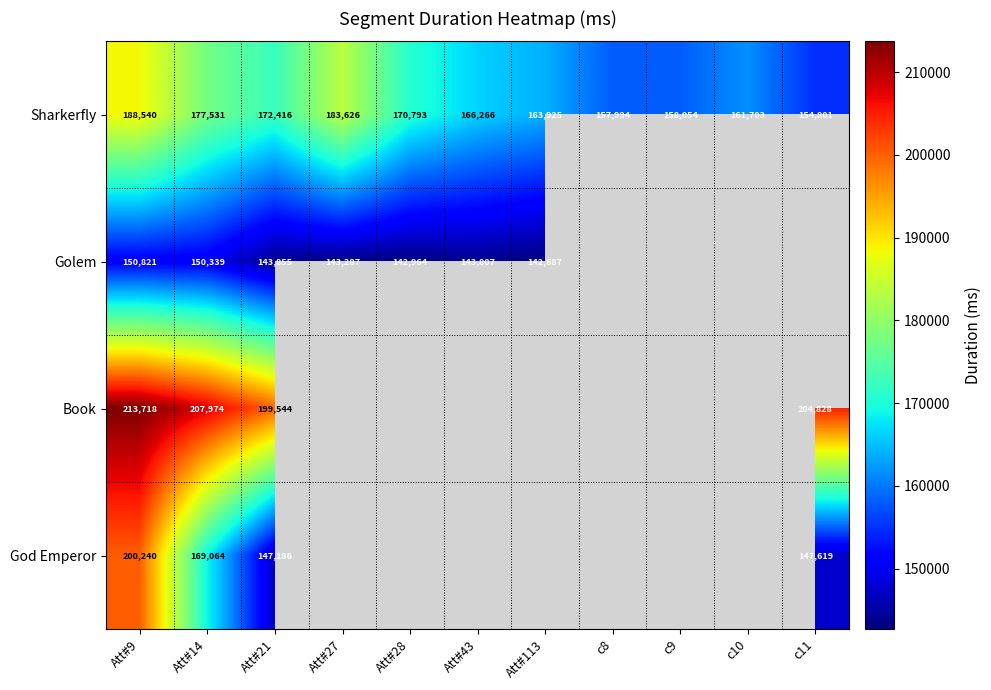

What is the difference between the highest and lowest values at Att#9?

62897